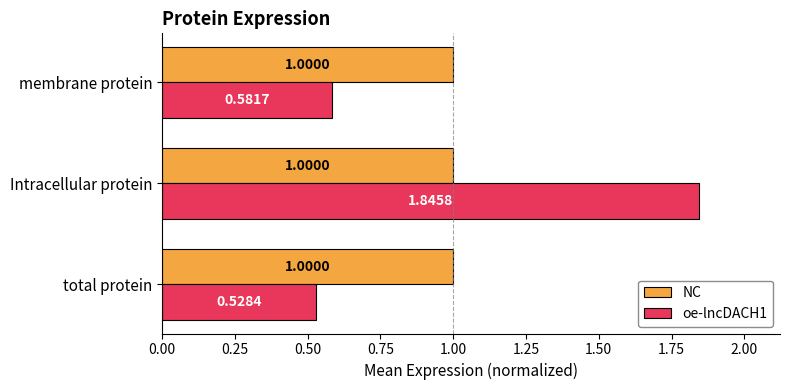

Which label corresponds to the largest value in the chart?

Intracellular protein